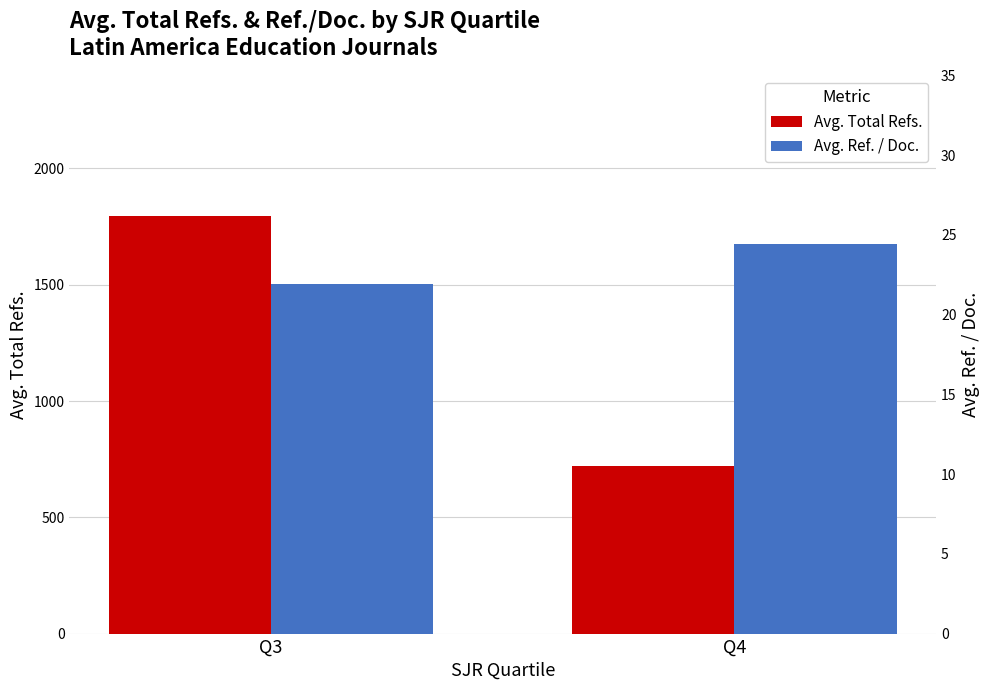

Rank the categories by Avg. Total Refs. value from highest to lowest.

Q3, Q4